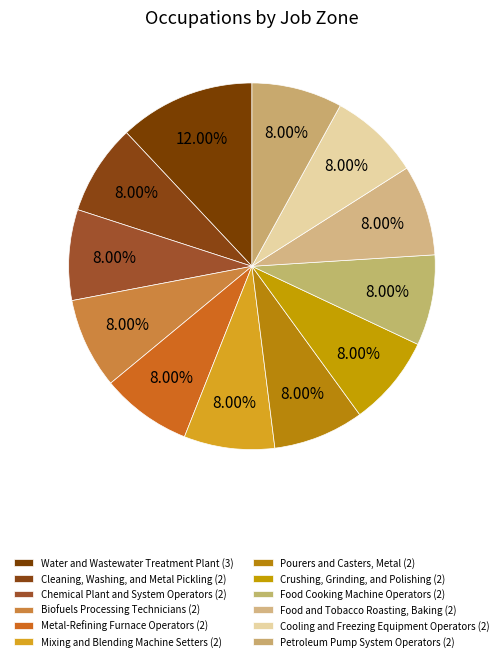

True or false: Biofuels Processing Technicians accounts for 8% of the total.

True